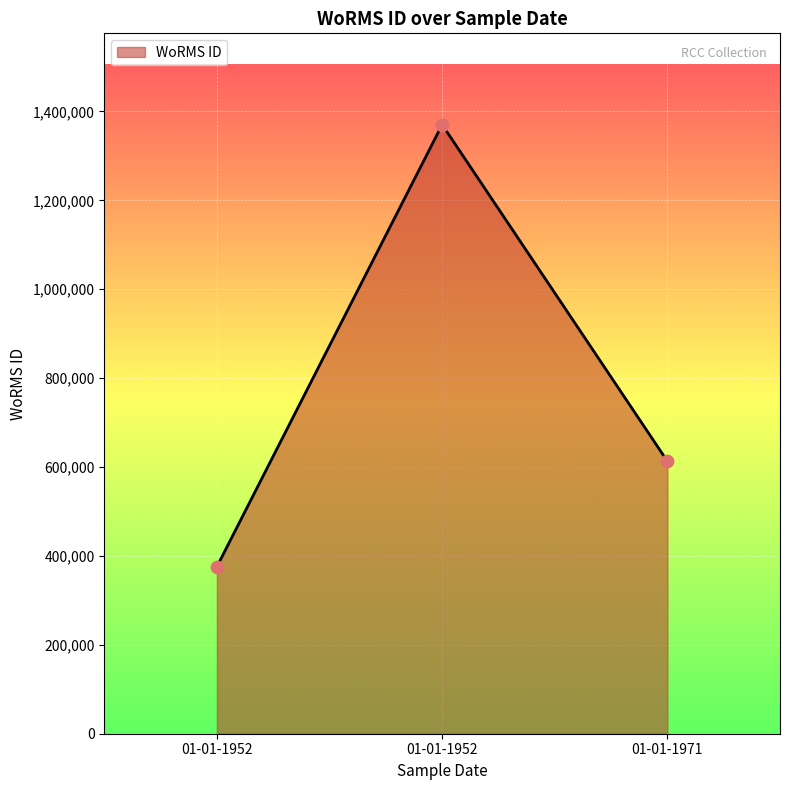

What is the ratio of the value at 01-01-1971 to the value at 01-01-1952?

0.4